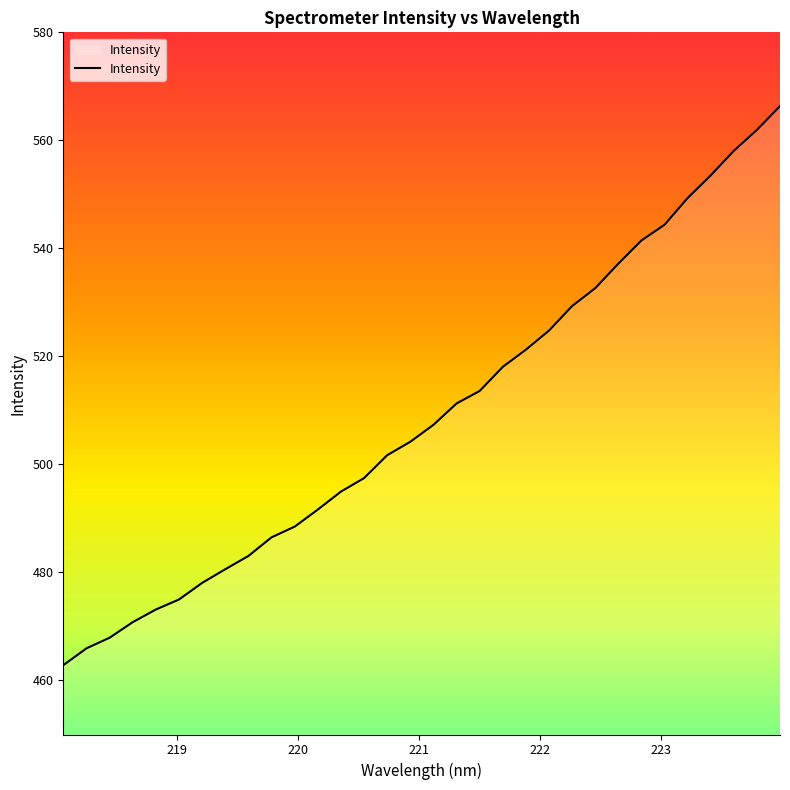

How many values are below 507?

16